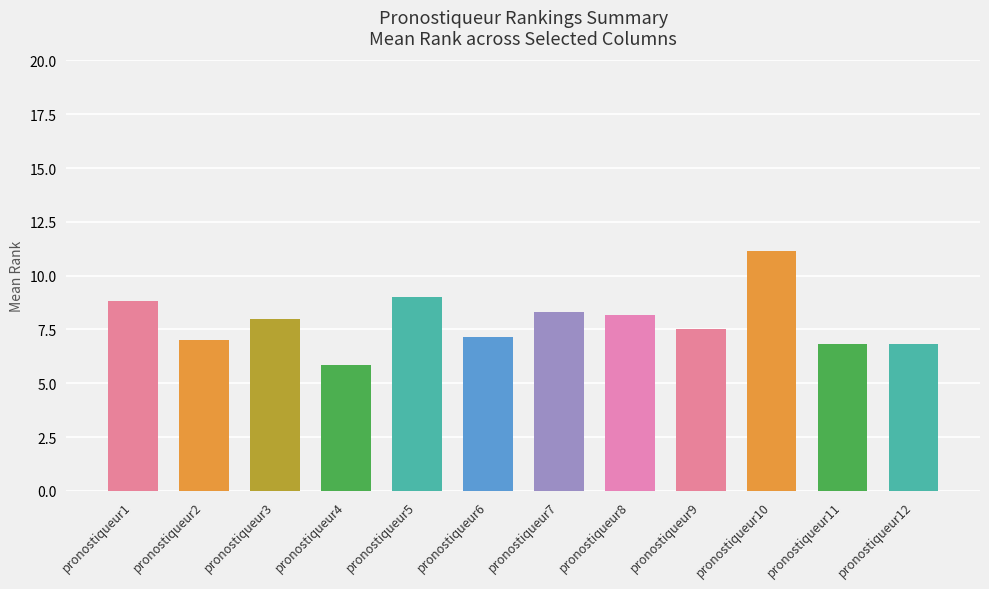

Where is the data nearest to the value 8?

pronostiqueur3